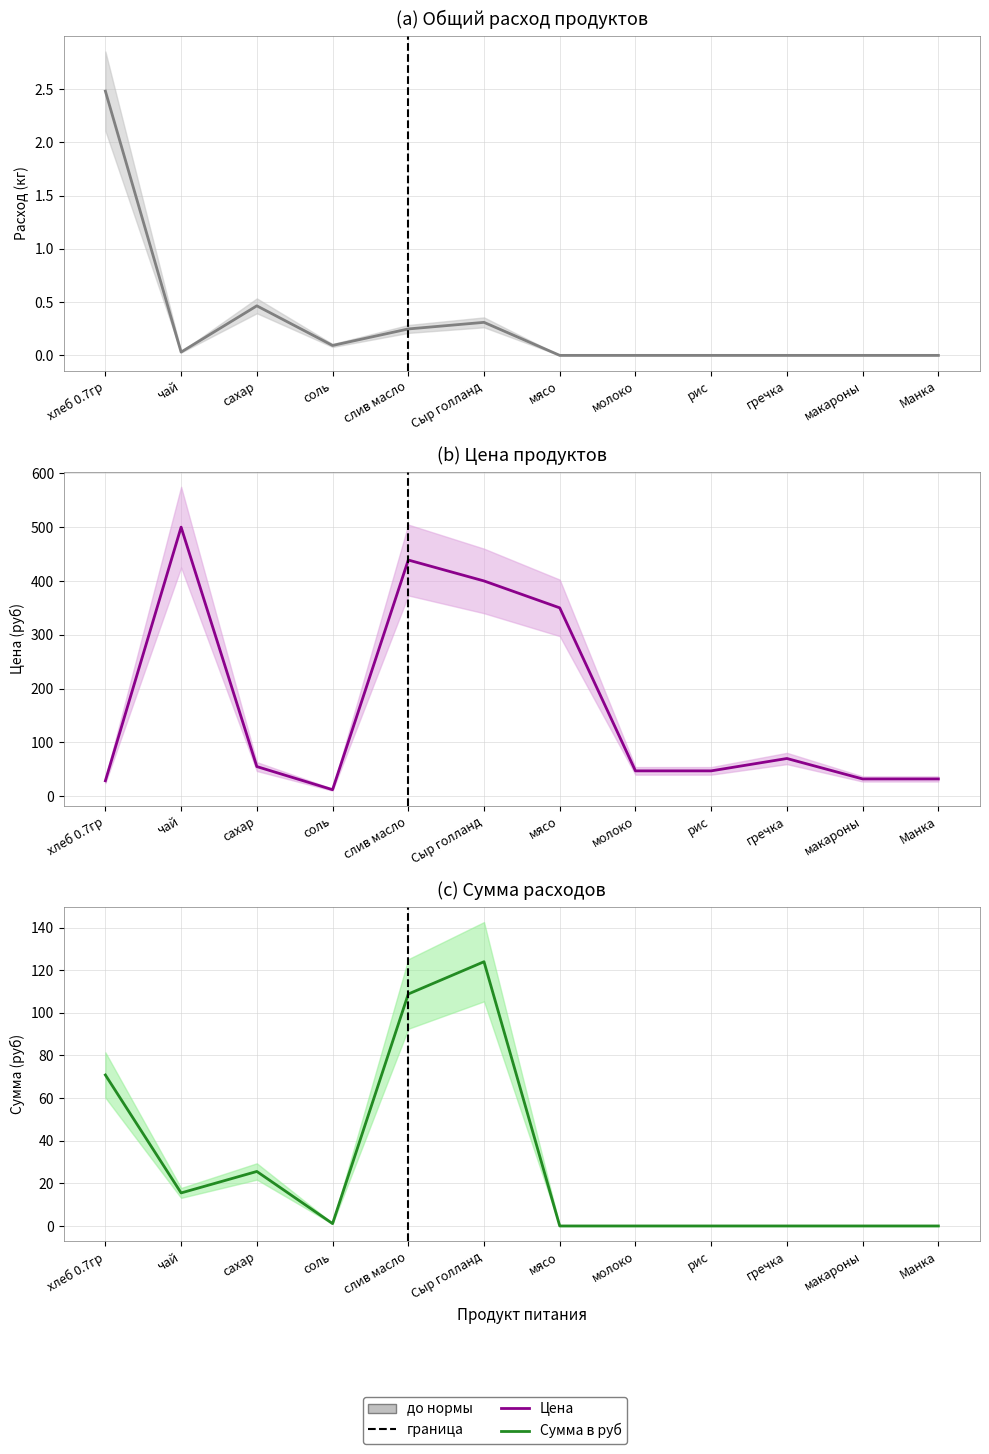

What is the sum of all Общий расход продуктов values?

3.6